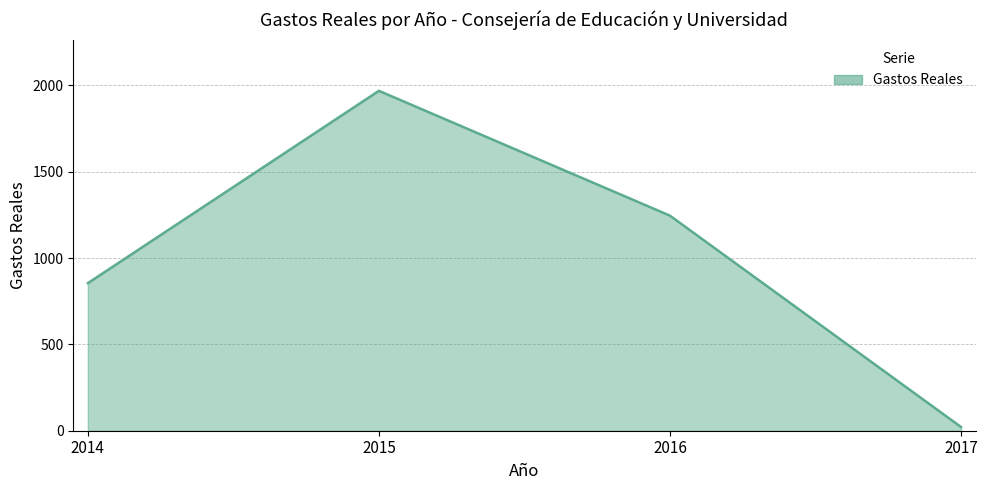

What is the maximum value shown in the chart?

1968.9